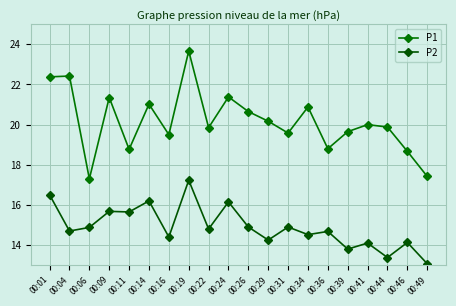

At how many categories does at least one series exceed 23?

1